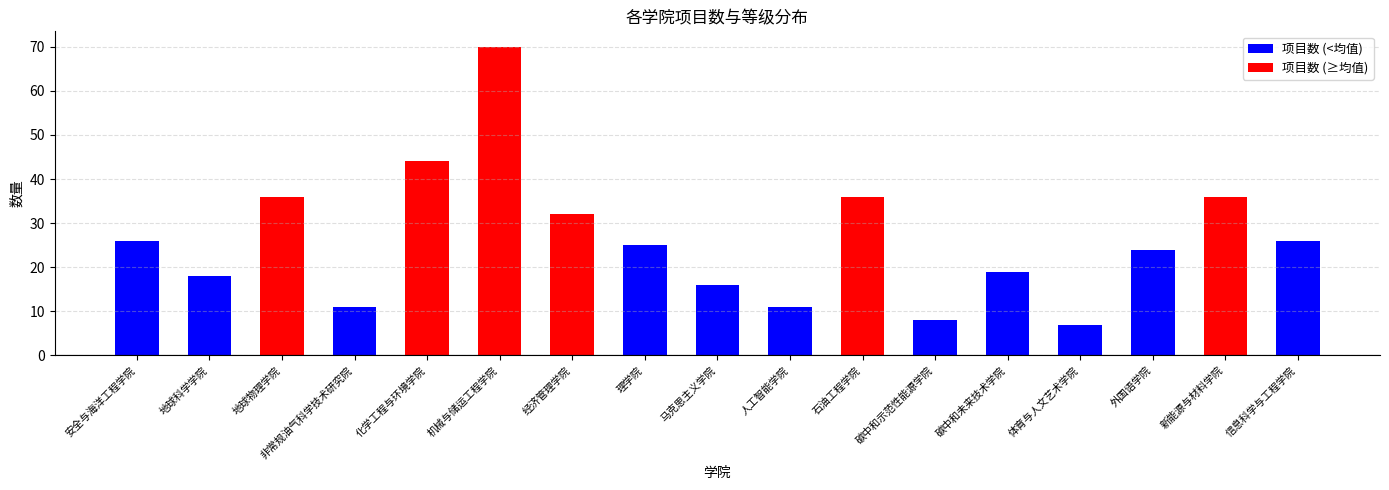

Between 体育与人文艺术学院 and 碳中和未来技术学院, which is larger?

碳中和未来技术学院